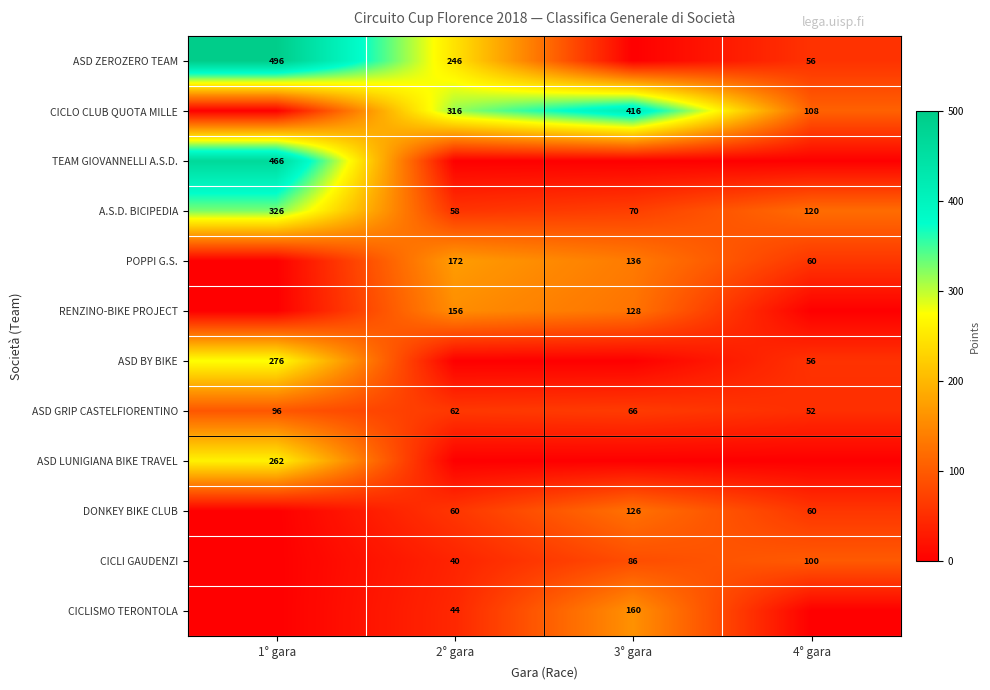

True or false: CICLISMO TERONTOLA has a value of 59 at 3° gara.

False